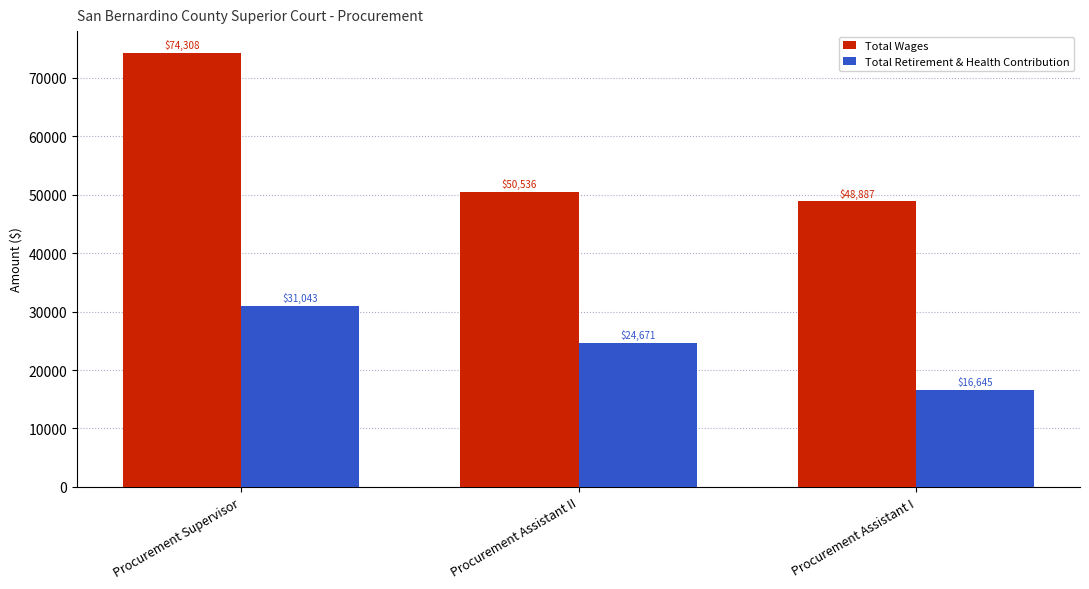

What are all the series names shown in the legend?

Total Wages, Total Retirement & Health Contribution